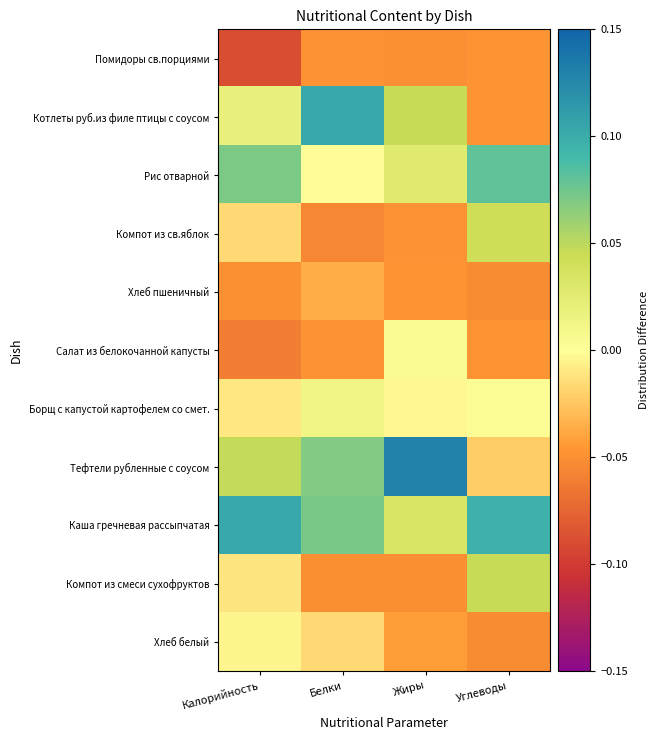

List the series in order of their peak value, highest first.

Тефтели рубленные с соусом, Котлеты руб.из филе птицы с соусом, Каша гречневая рассыпчатая, Рис отварной, Компот из смеси сухофруктов, Компот из св.яблок, Борщ с капустой картофелем со смет., Салат из белокочанной капусты, Хлеб белый, Хлеб пшеничный, Помидоры св.порциями